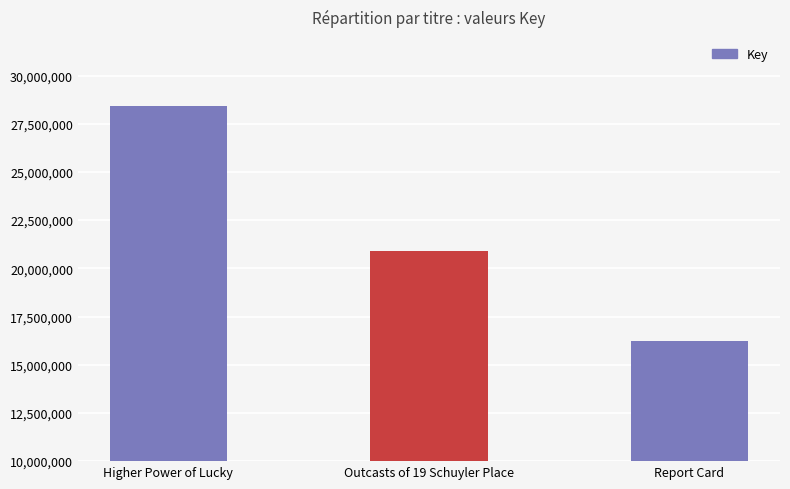

Are the bars grouped side by side (vs. stacked)?

No